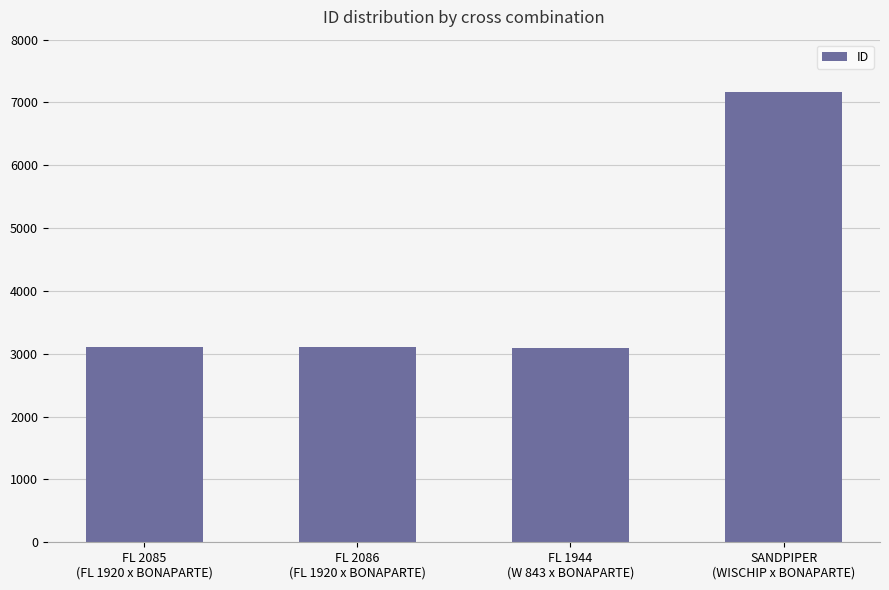

What is the sum of all values?

16465